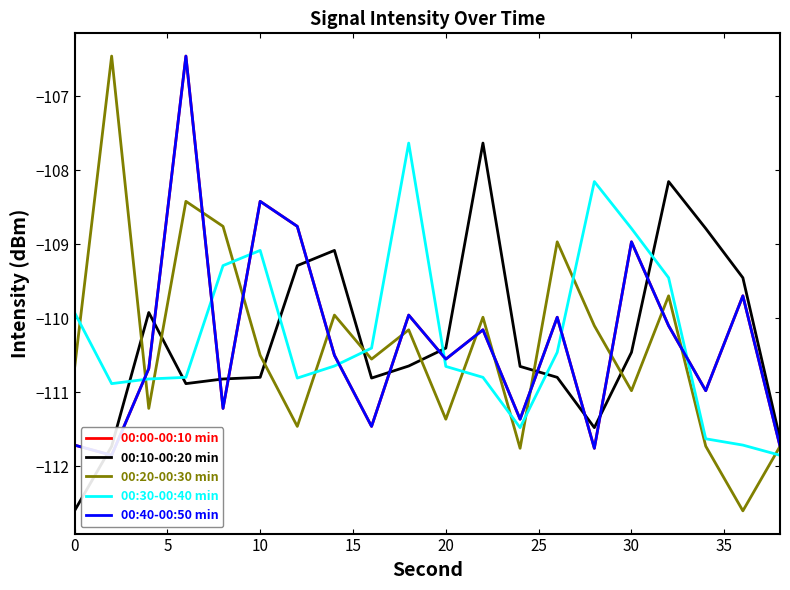

What is the value of the 00:10-00:20 min point at the 20th from the left?

-111.6